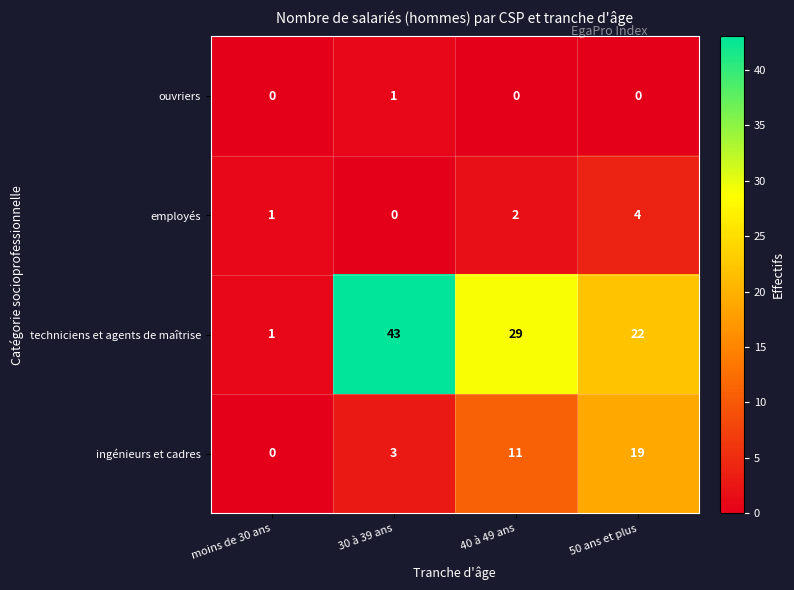

At which category is the sum across all series the highest?

30 à 39 ans